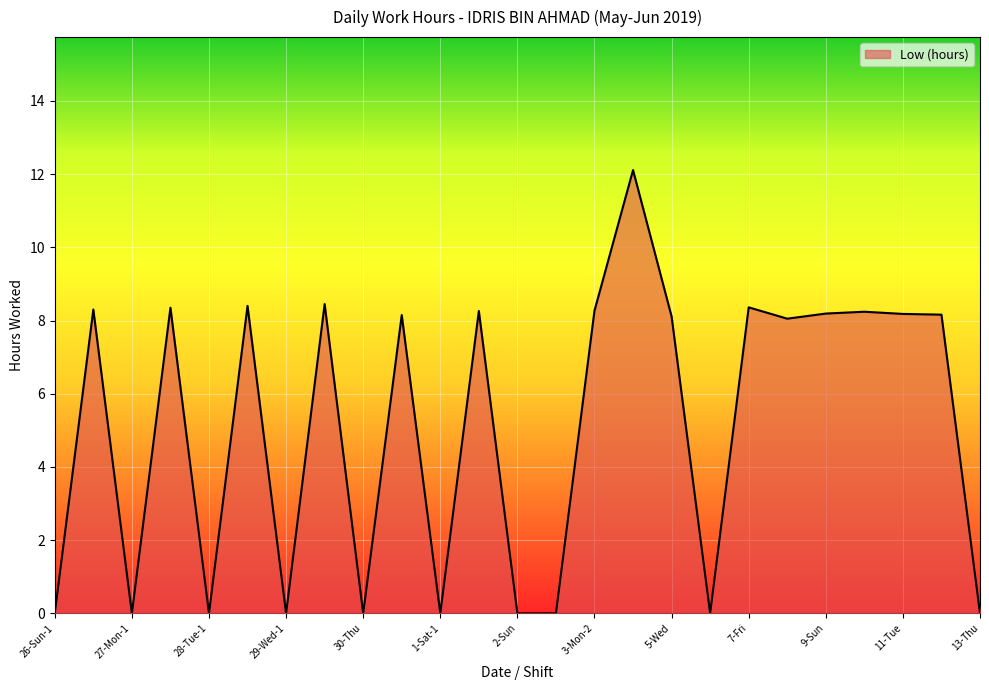

What is the difference between the maximum and second lowest values?

12.1